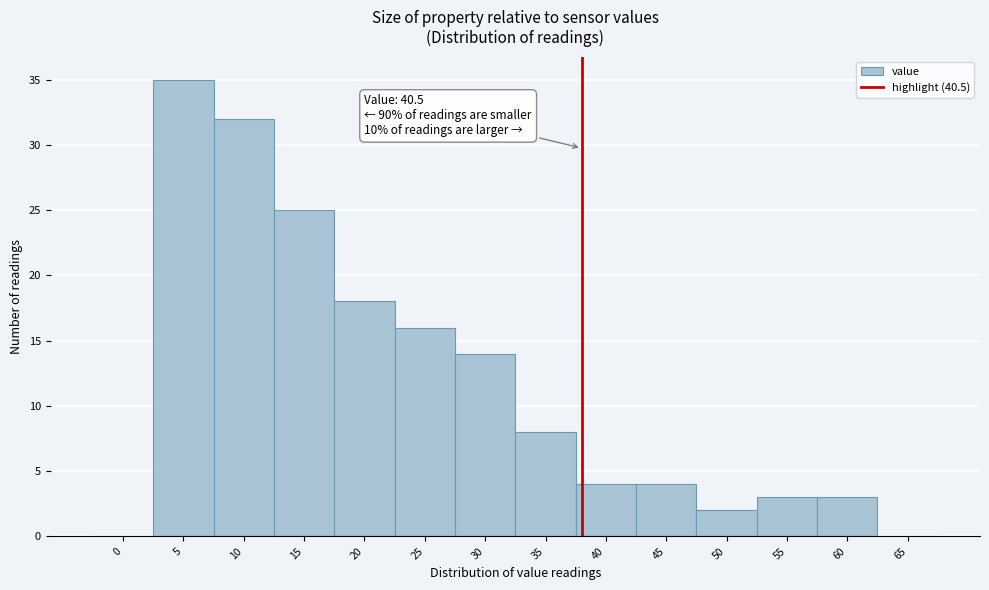

Reading left to right, transcribe all the data shown in this chart.

0=0	5=35	10=32	15=25	20=18	25=16	30=14	35=8	40=4	45=4	50=2	55=3	60=3	65=0